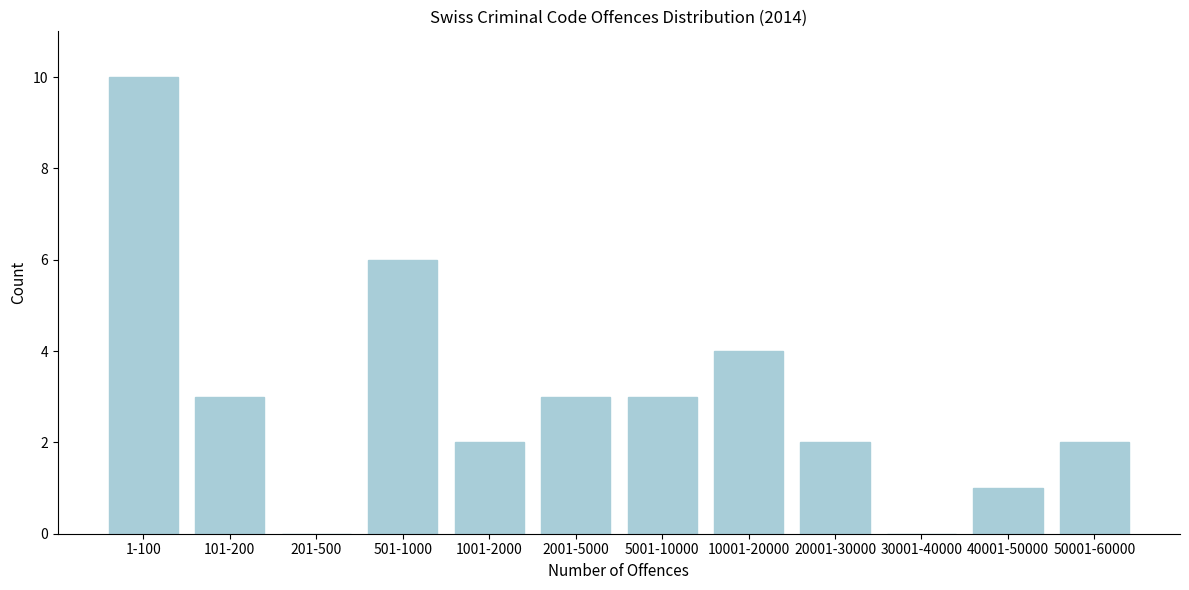

Reading left to right, transcribe all the data shown in this chart.

1-100=10	101-200=3	201-500=0	501-1000=6	1001-2000=2	2001-5000=3	5001-10000=3	10001-20000=4	20001-30000=2	30001-40000=0	40001-50000=1	50001-60000=2